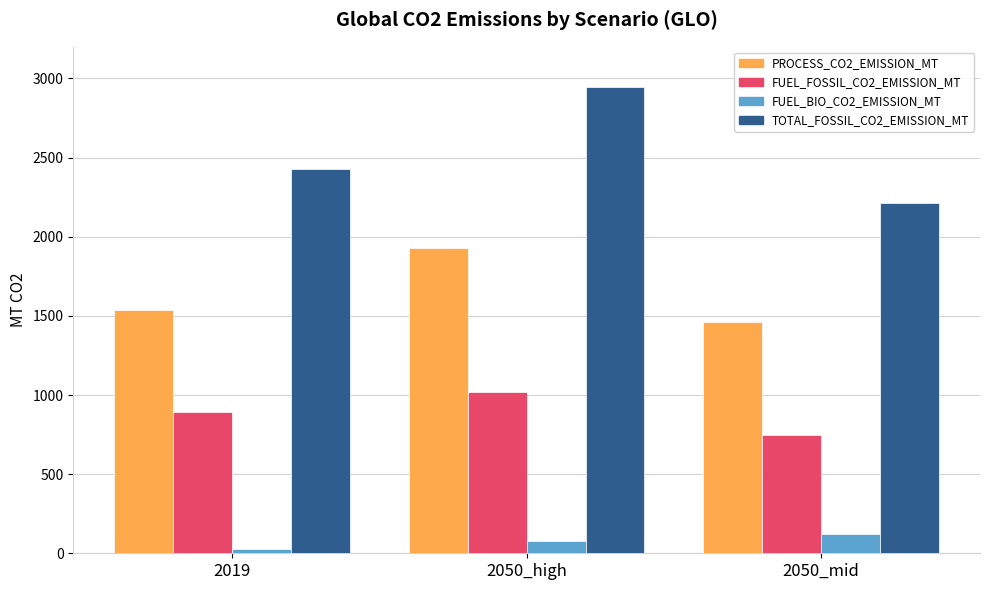

How many groups of bars are there?

3